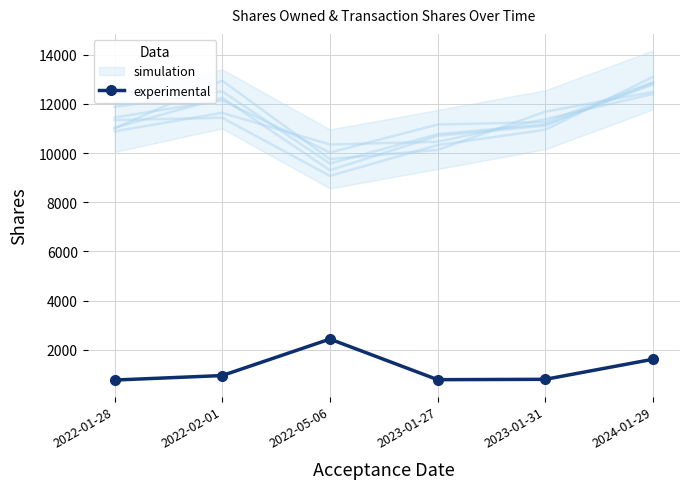

Rank the categories by value from lowest to highest.

2022-01-28, 2023-01-27, 2023-01-31, 2022-02-01, 2024-01-29, 2022-05-06